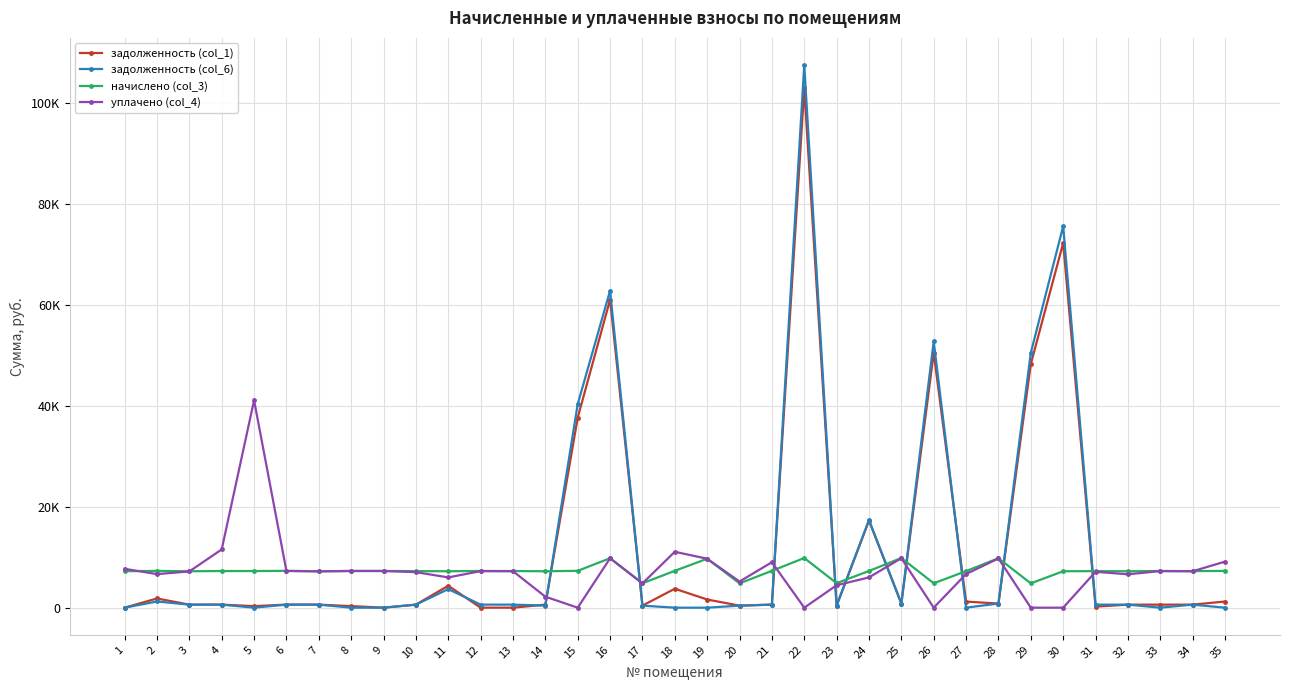

Reading left to right, what are all the values shown in this chart?

задолженность (col_1): 0.0	1824.2	601.6	605.2	302.6	608.8	601.6	309.5	0.0	603.8	4345.5	0.0	0.0	601.6	37651.8	61044.4	403.1	3753.9	1620.1	401.9	608.8	102943.7	404.2	17250.3	820.5	50515.6	1208.0	816.9	48285.0	72283.7	208.0	601.6	601.5	604.0	1219.4
задолженность (col_6): 0.0	1226.7	601.6	605.2	0.0	608.8	601.6	0.0	0.0	603.4	3679.5	606.4	605.2	415.1	40347.0	62838.1	403.1	0.0	0.0	401.9	608.8	107568.7	404.2	17385.1	820.5	52787.6	2.7	816.9	50511.0	75616.1	604.0	601.6	0.6	604.0	0.0
начислено (col_3): 7233.4	7290.8	7219.1	7262.2	7262.2	7305.1	7219.1	7247.8	7276.4	7247.8	7219.1	7276.4	7262.2	7219.1	7305.1	9802.4	4836.6	7305.1	9702.0	4822.3	7305.1	9845.5	4851.0	7276.4	9845.5	4836.6	7247.8	9802.4	4822.3	7219.1	7247.8	7219.1	7276.4	7247.8	7290.8
уплачено (col_4): 7700.0	6652.8	7188.9	11546.5	41101.5	7274.6	7188.9	7300.0	7273.1	7041.4	6000.0	7246.0	7231.8	2177.7	0.0	9790.0	4816.4	11082.2	9701.9	5183.9	9009.2	0.0	4446.8	6000.0	9804.4	0.0	6671.4	9761.5	0.0	0.0	7112.2	6617.5	7250.0	7217.5	9130.3